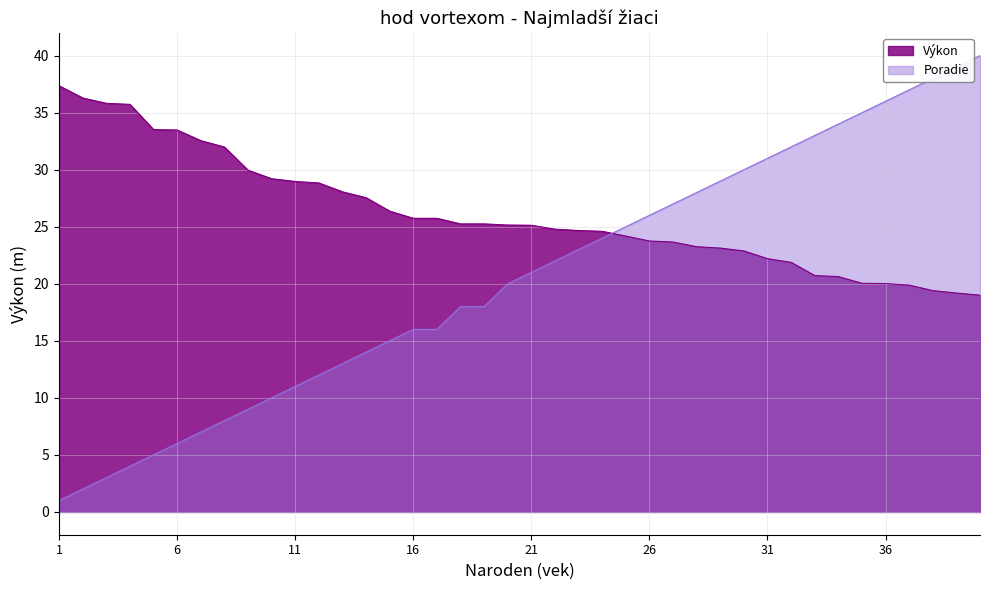

After their last crossing, which series has the higher values: Výkon or Poradie?

Poradie